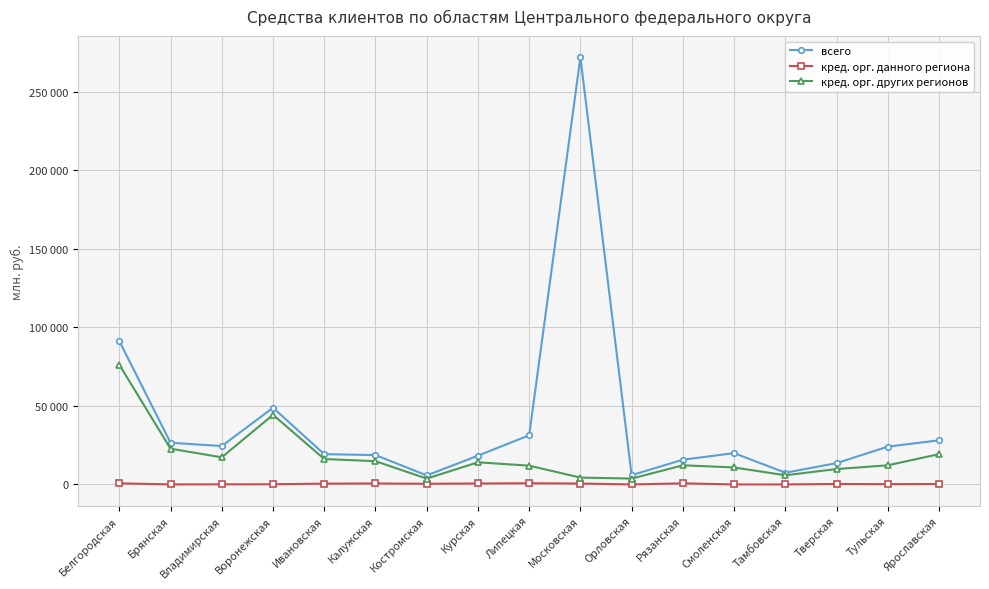

Which series has the largest total across all categories?

всего